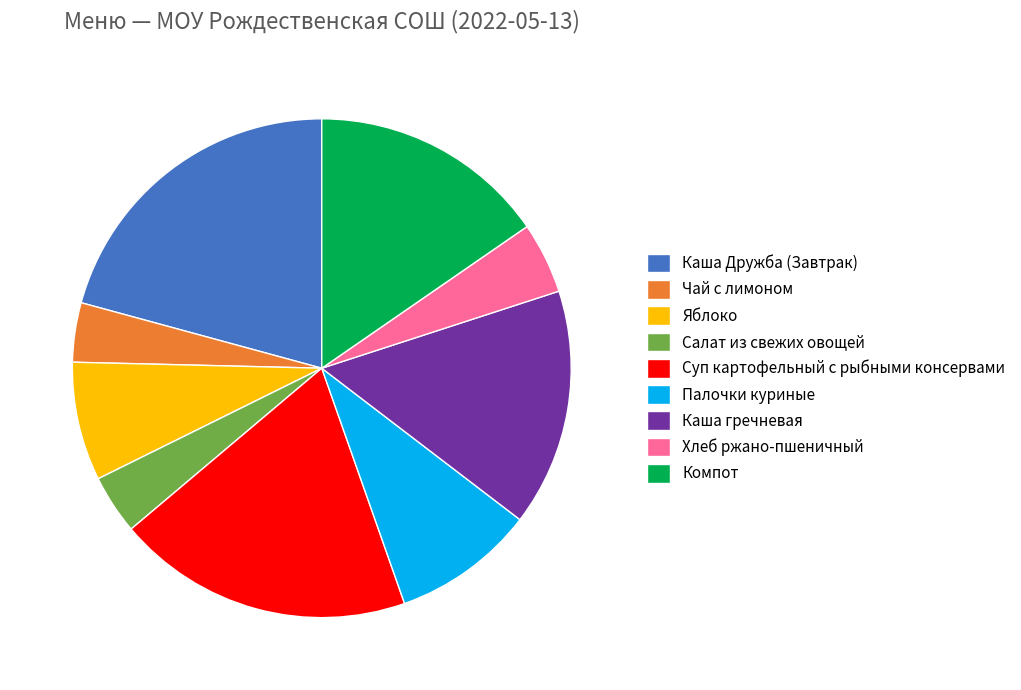

Which slice is the largest?

Каша Дружба (Завтрак)